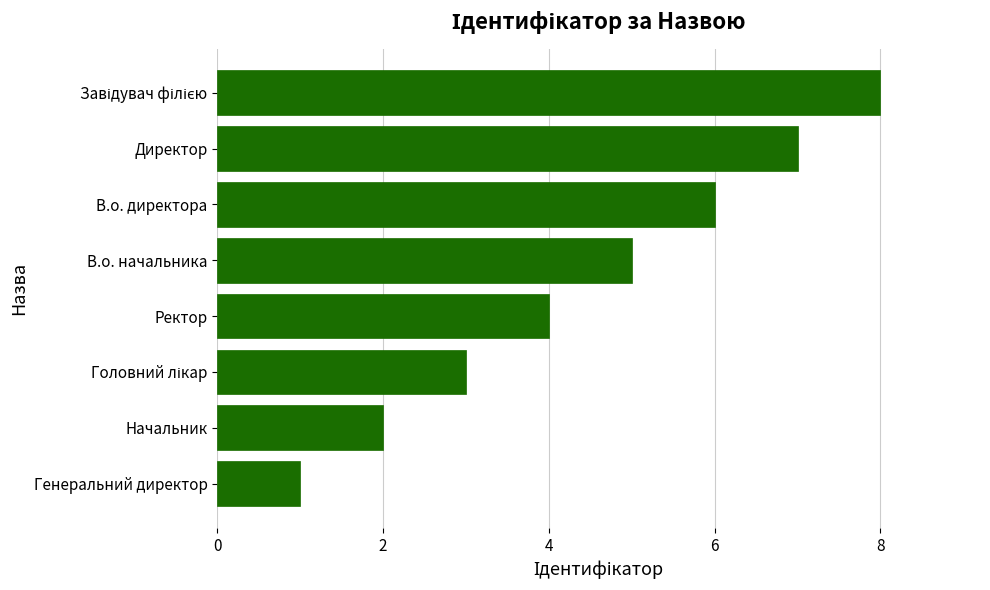

At which label is the value closest to 4?

Ректор